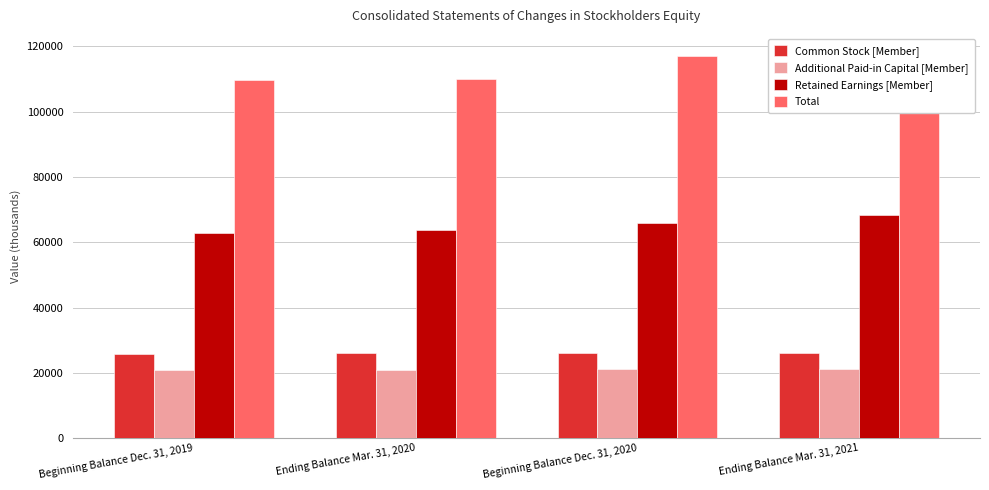

What is the difference between the Retained Earnings [Member] values at Ending Balance Mar. 31, 2020 and Beginning Balance Dec. 31, 2019?

626